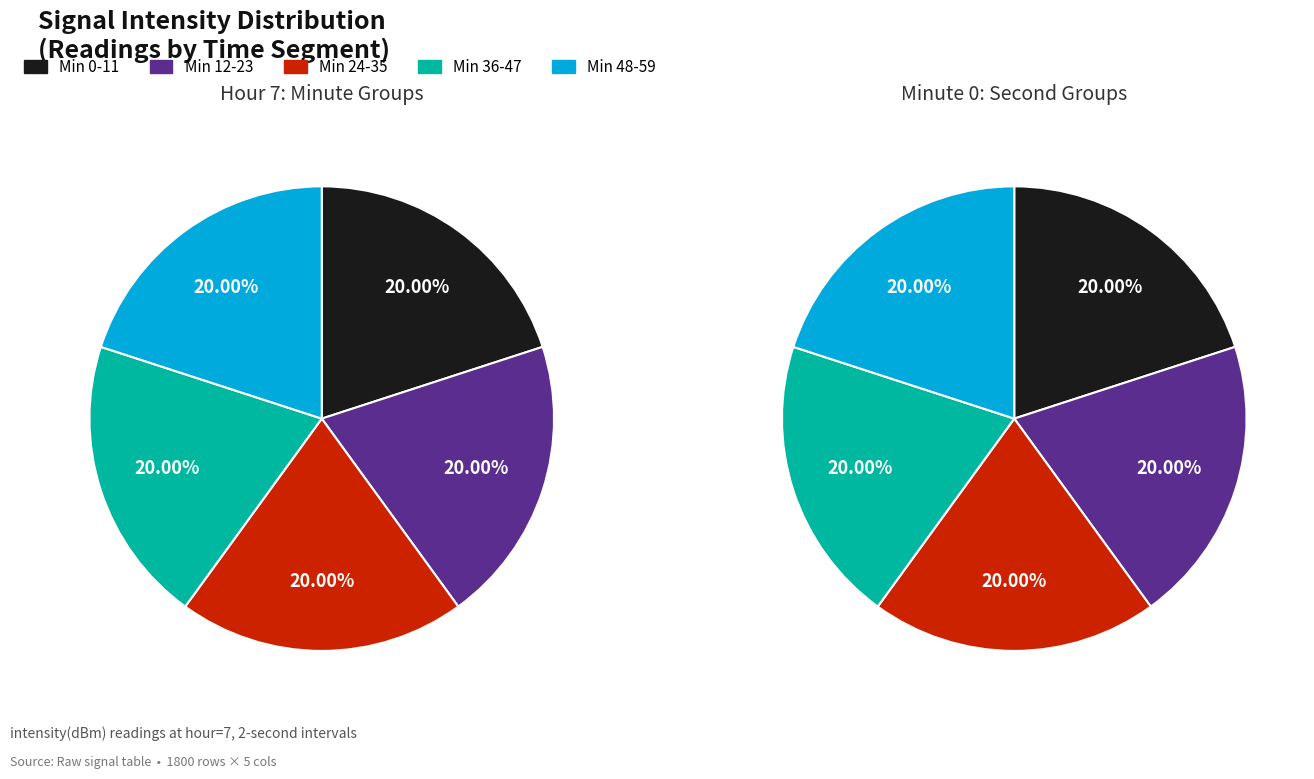

Is it true that 2 is 1% of the pie?

False